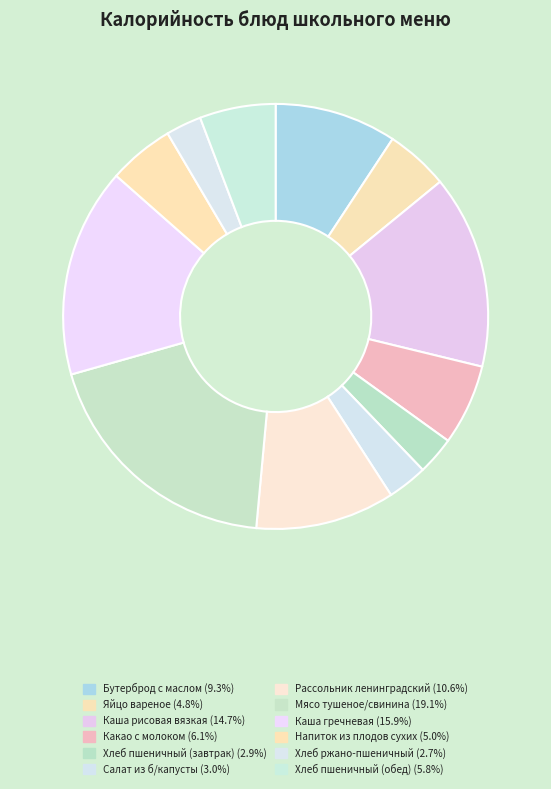

How many segments does this pie chart have?

12